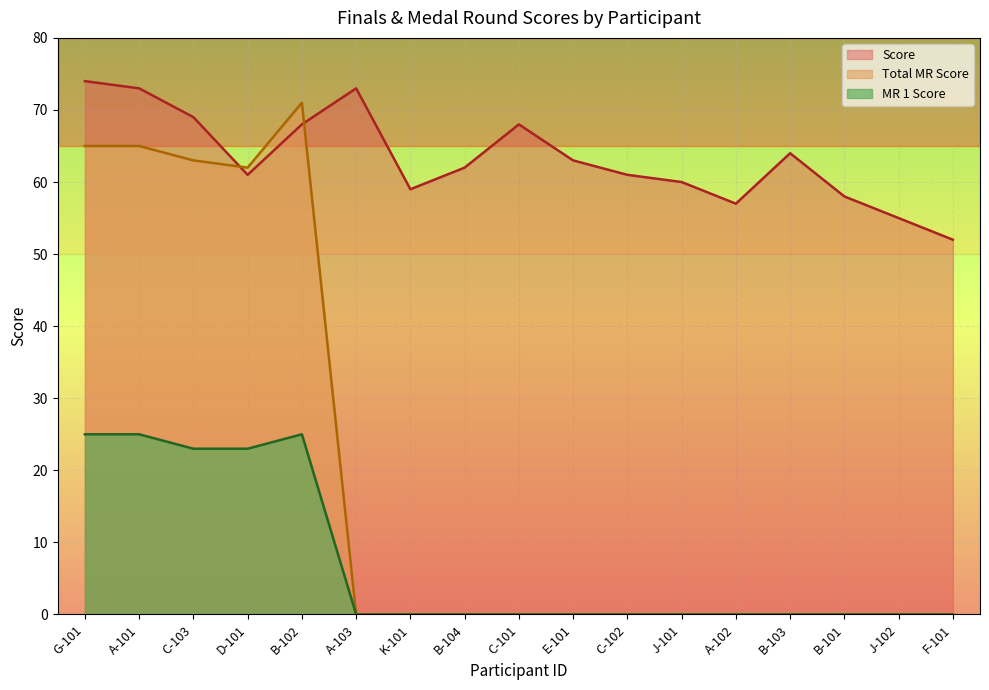

What is the label of the 9th point from the left?

C-101